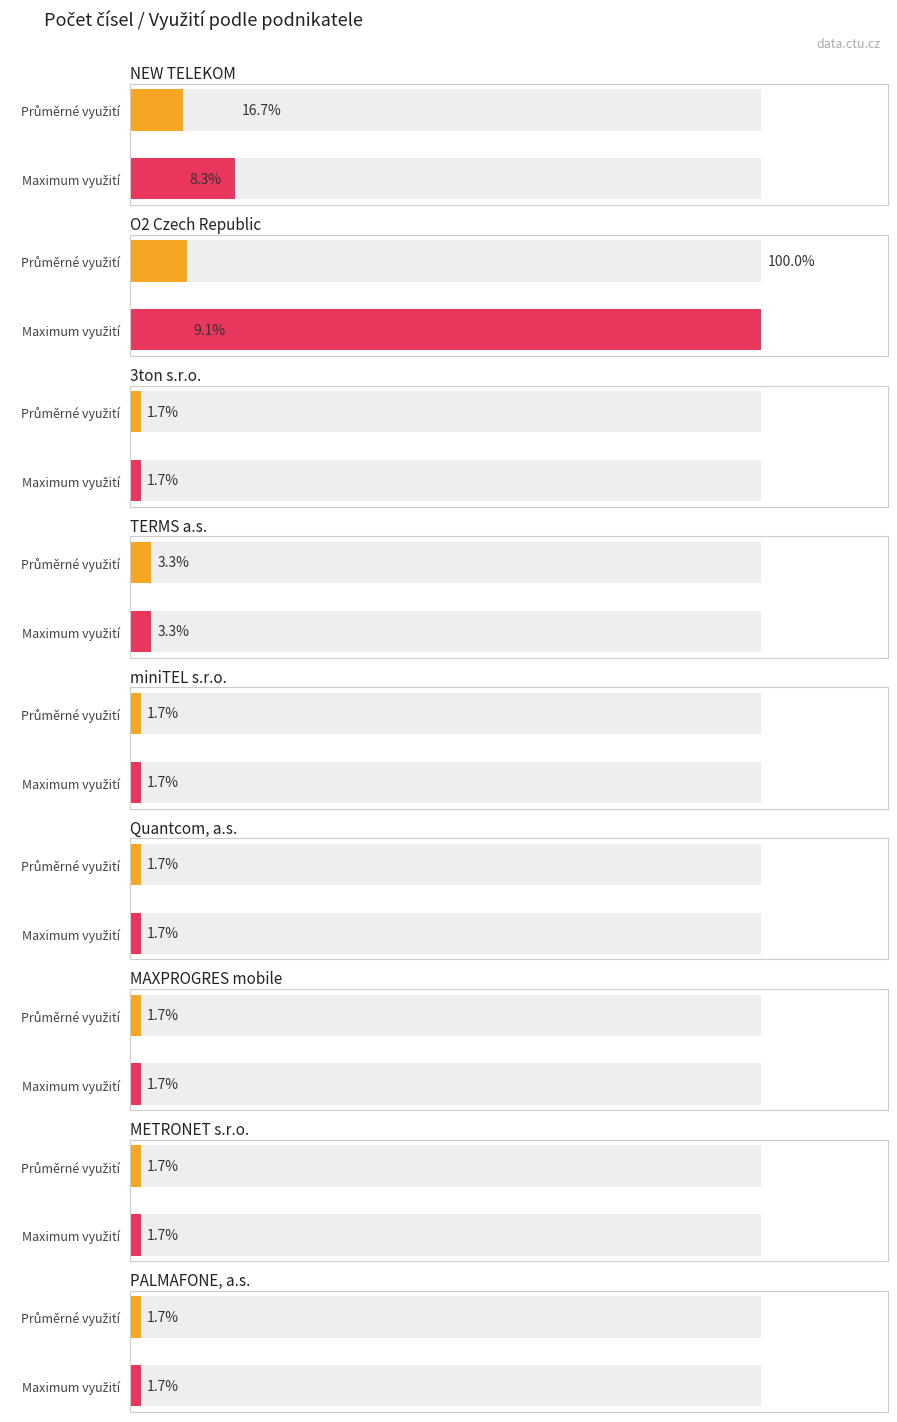

What position from the right is NEW TELEKOM (799 120 000)?

20